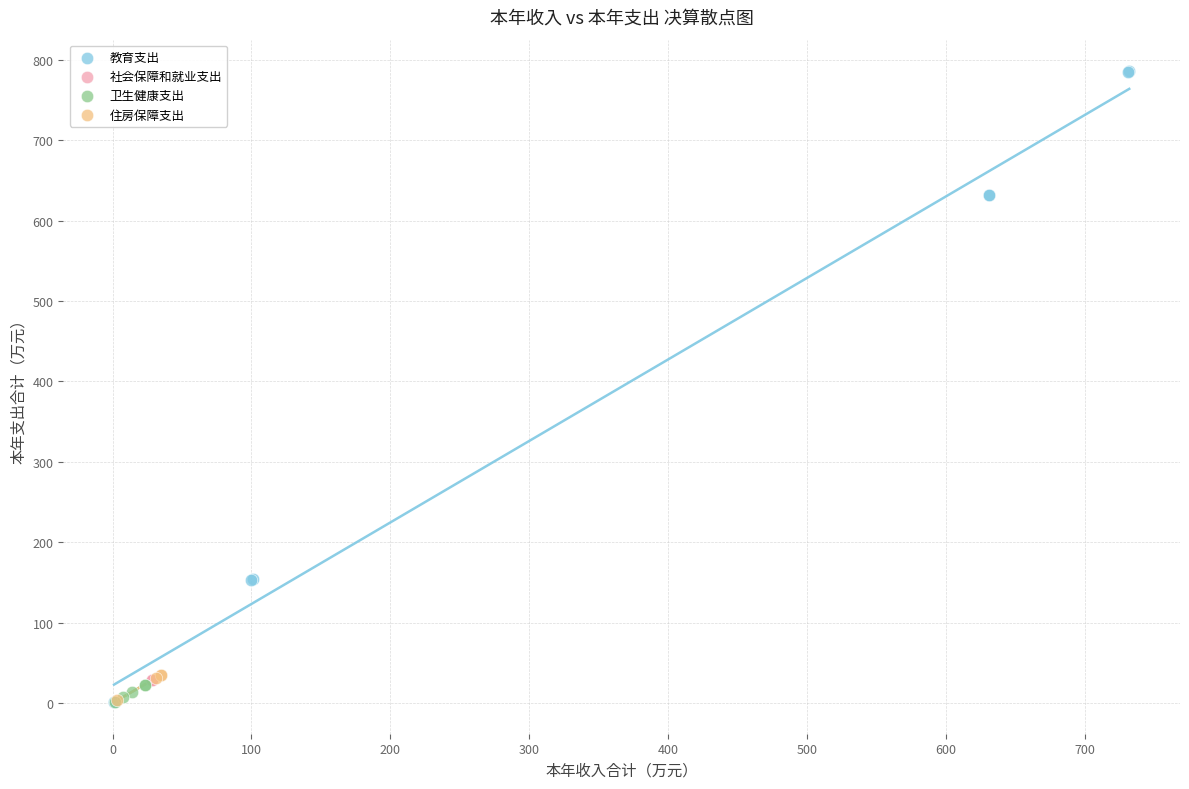

Which series reaches the maximum Y coordinate?

教育支出